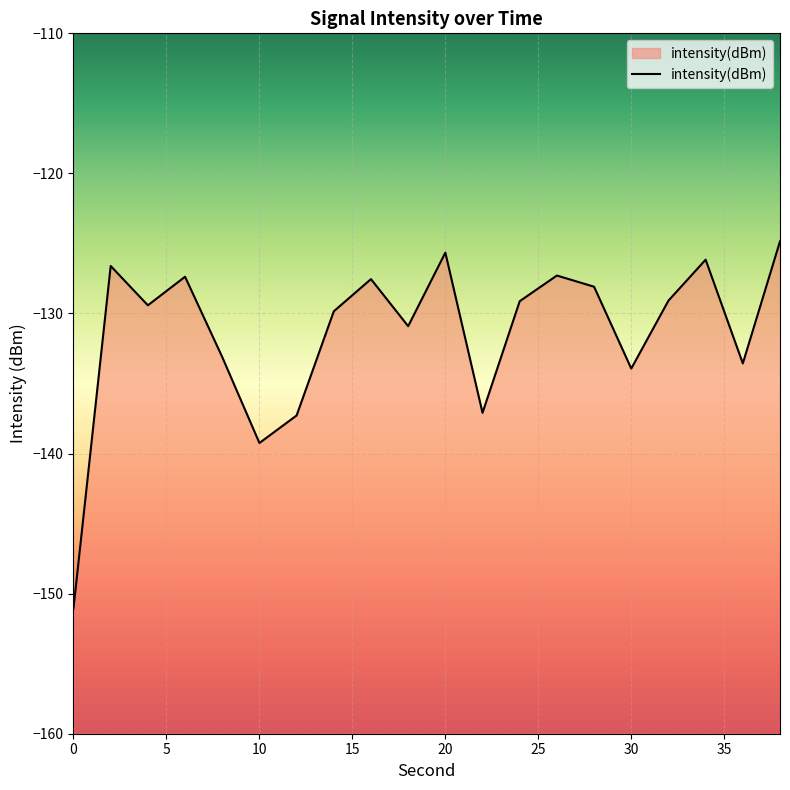

What is the difference between the maximum and minimum values?

26.2